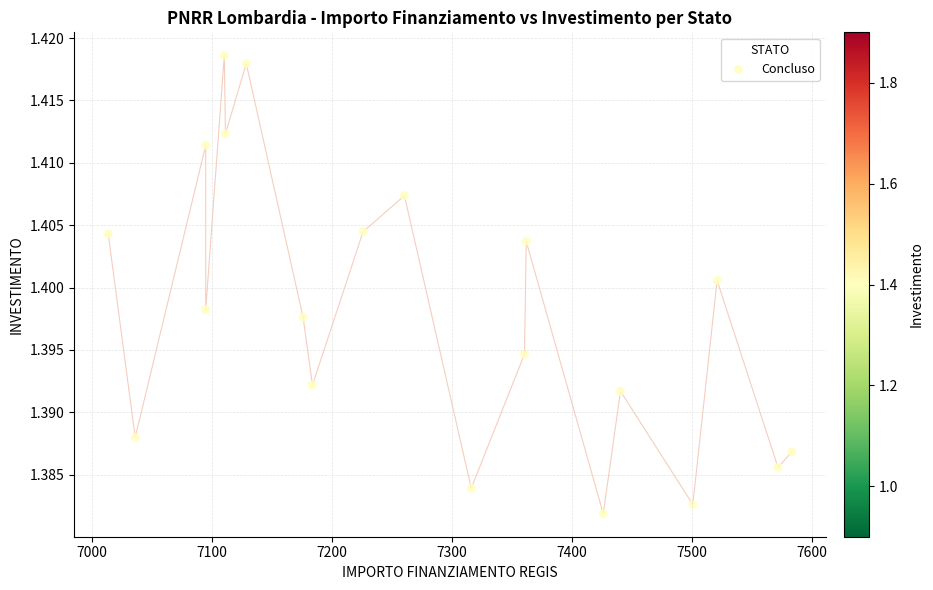

What is the range of X values (max minus min)?

569.6